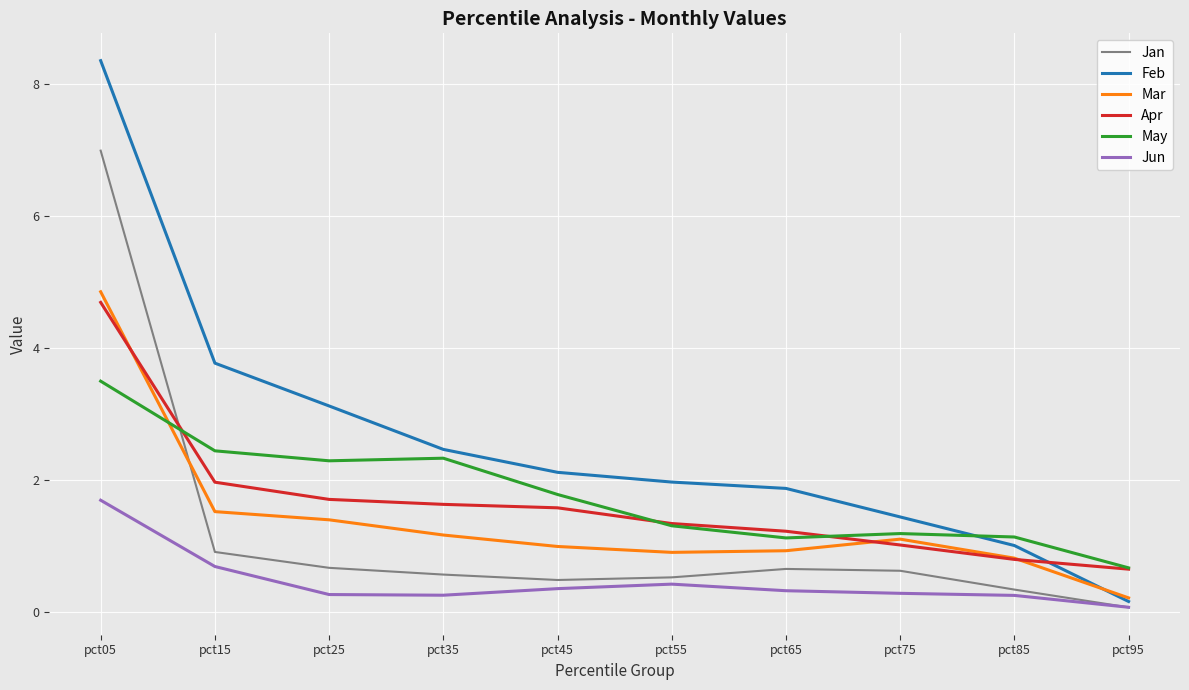

What is the sum of all May values?

17.7